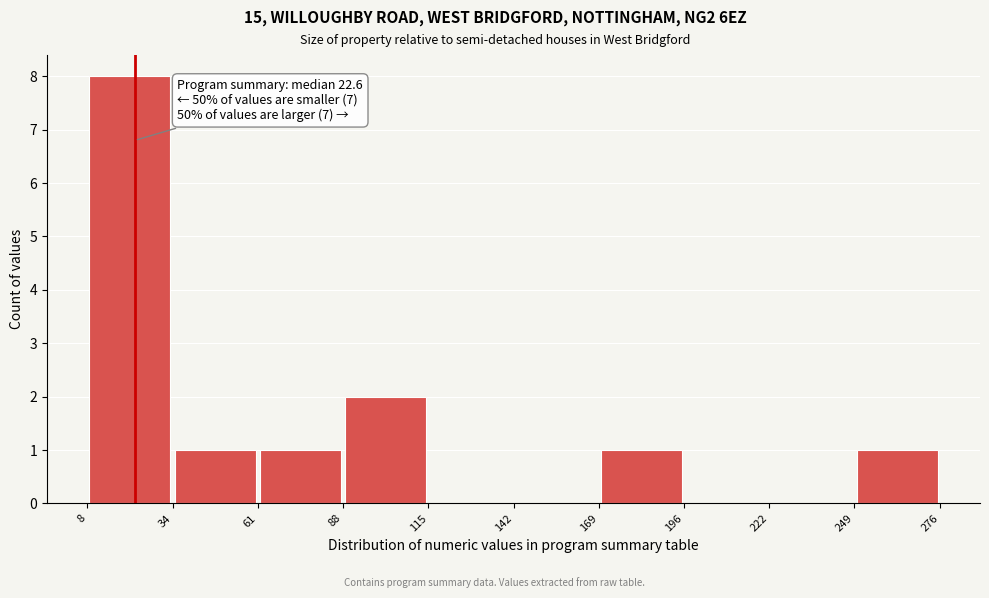

Which range on the x-axis has the tallest bar?

8 to 34